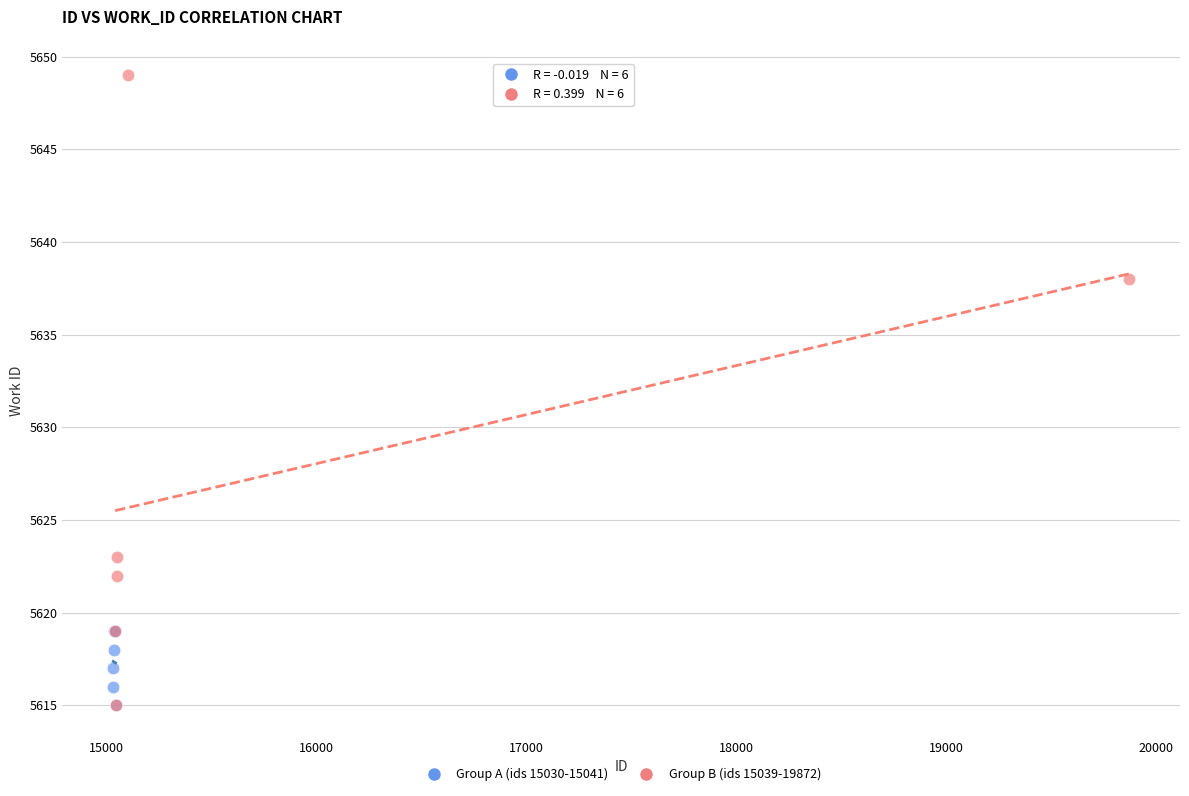

Which series reaches the maximum Y coordinate?

Group B (ids 15039-19872)